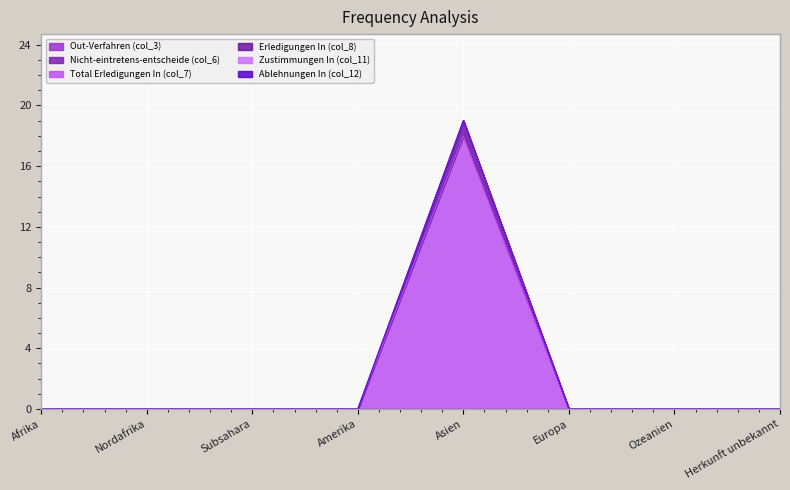

True or false: Zustimmungen In (col_11) and Out-Verfahren (col_3) intersect in this chart.

False